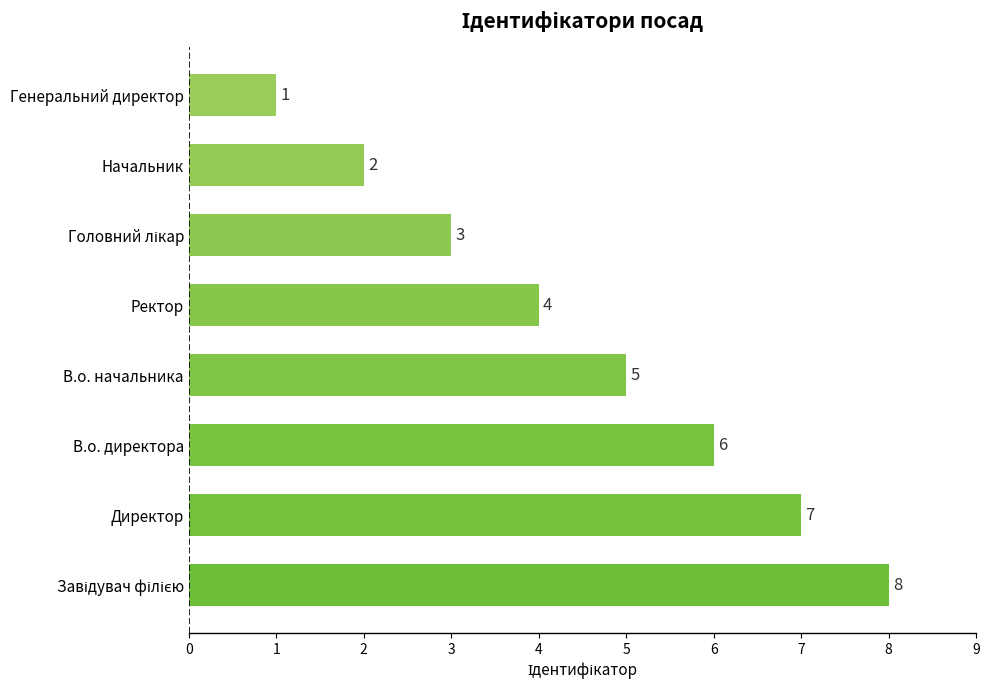

True or false: the data shows 2 at Ректор.

False